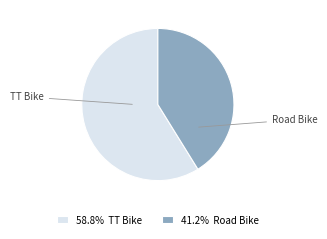

Is the sum of Road Bike and TT Bike greater than half?

Yes